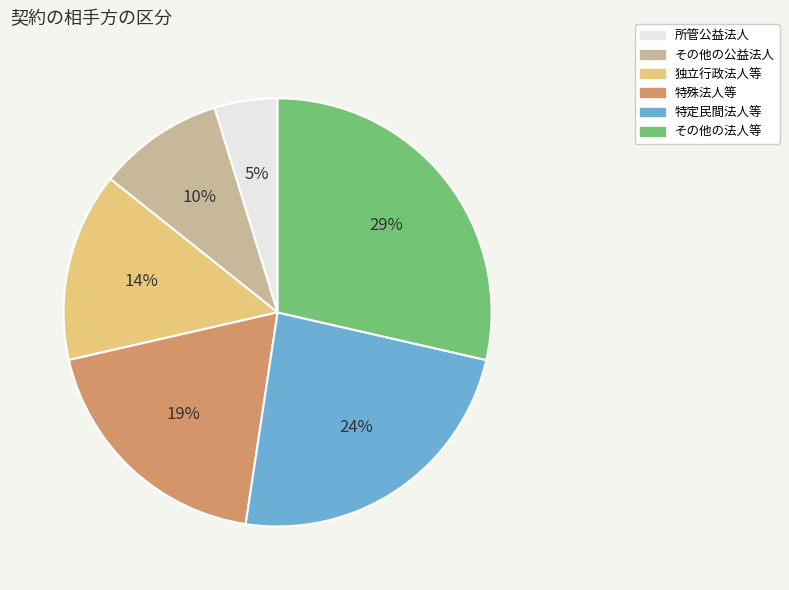

What percentage is the その他の法人等 slice, to the nearest percent?

29%